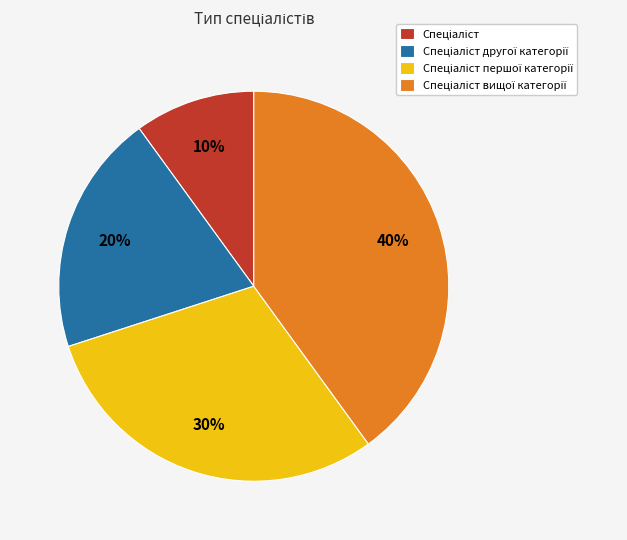

Is there any slice that represents more than half of the pie?

No